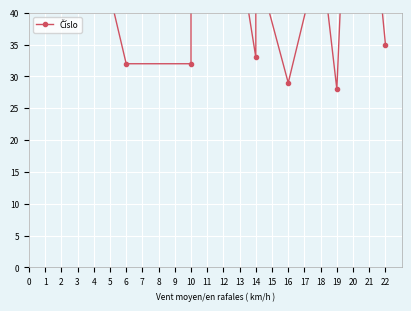

What is the maximum value shown in the chart?

88